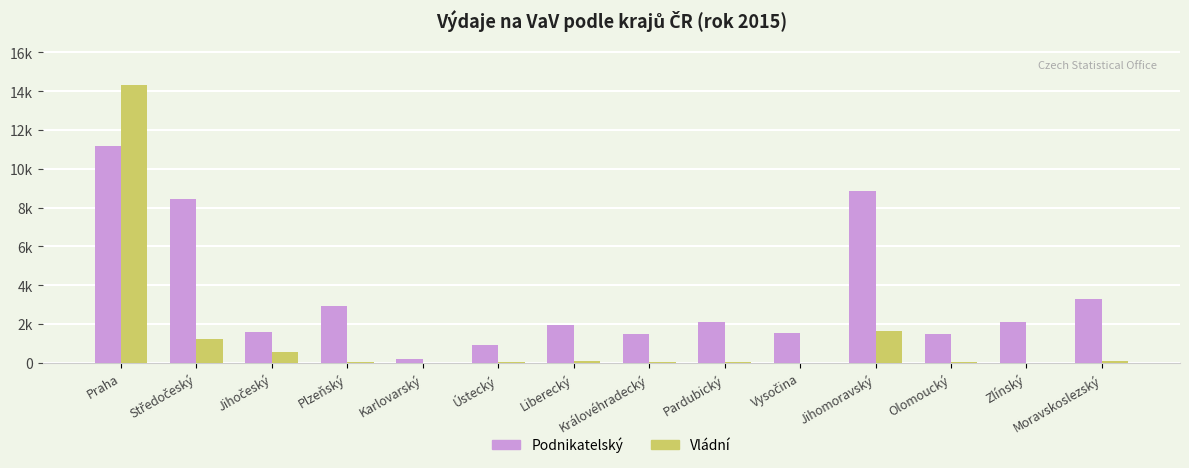

Which has a higher value, Jihočeský or Liberecký?

Liberecký